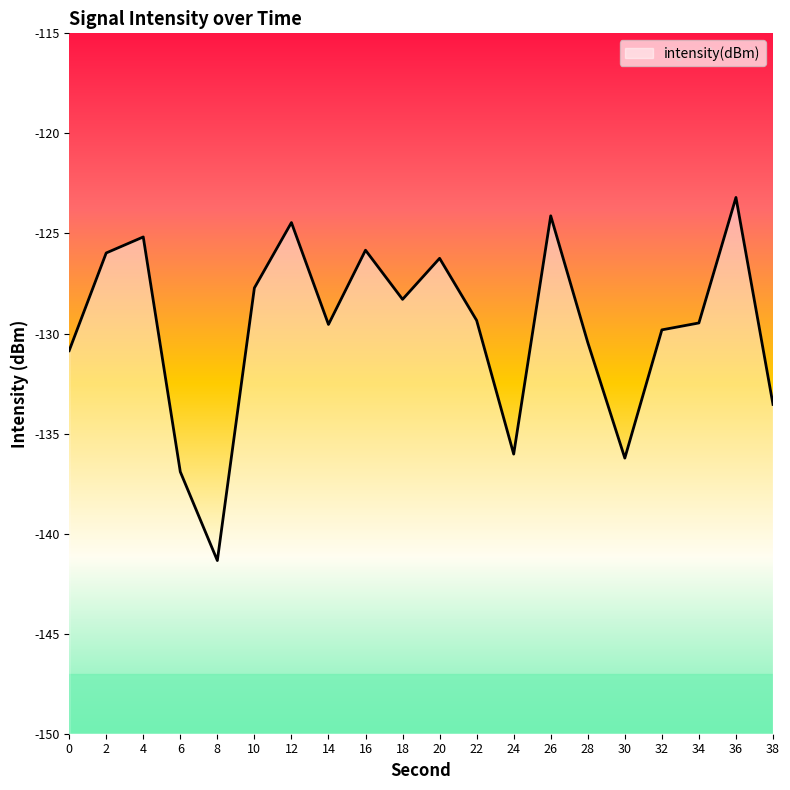

Which category has the highest value across all series?

36